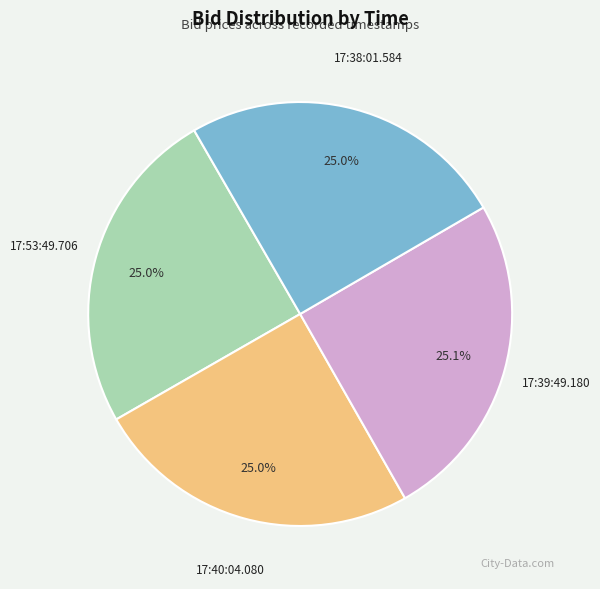

Is 17:39:49.180 the majority of the pie?

No